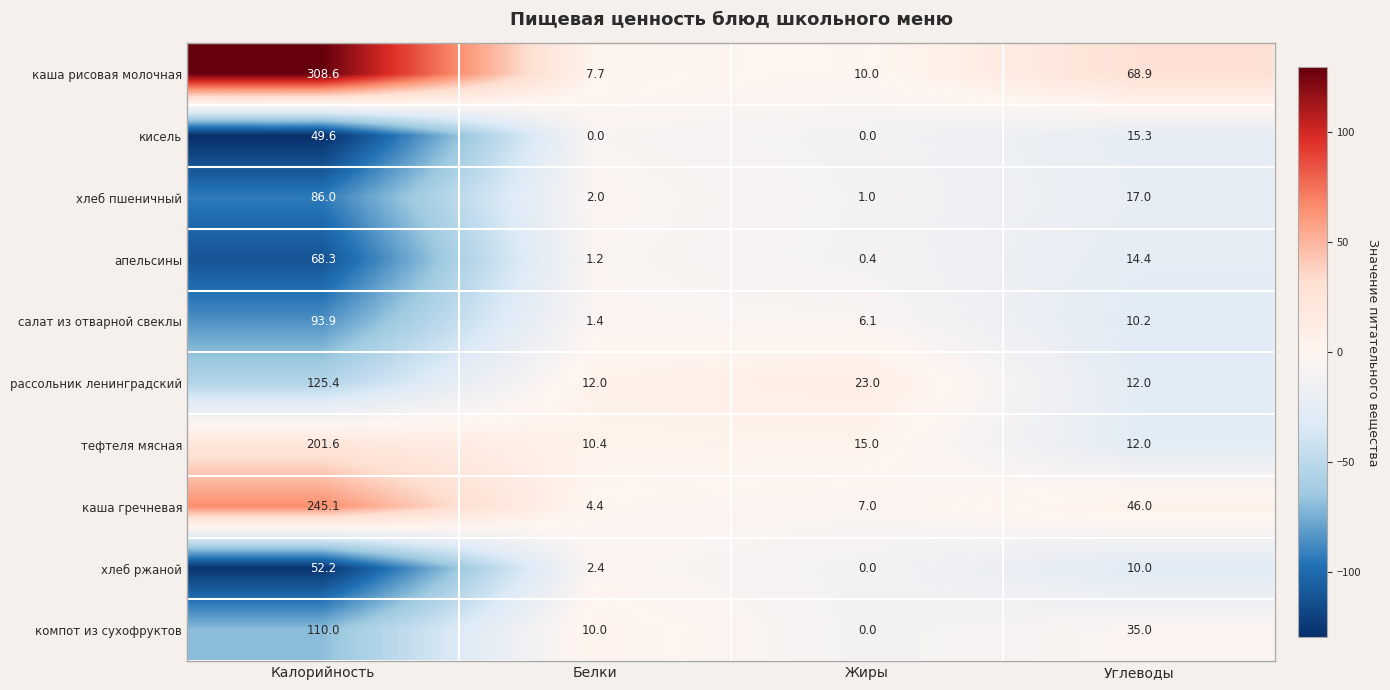

At which category does the chart reach its peak across all series?

Калорийность